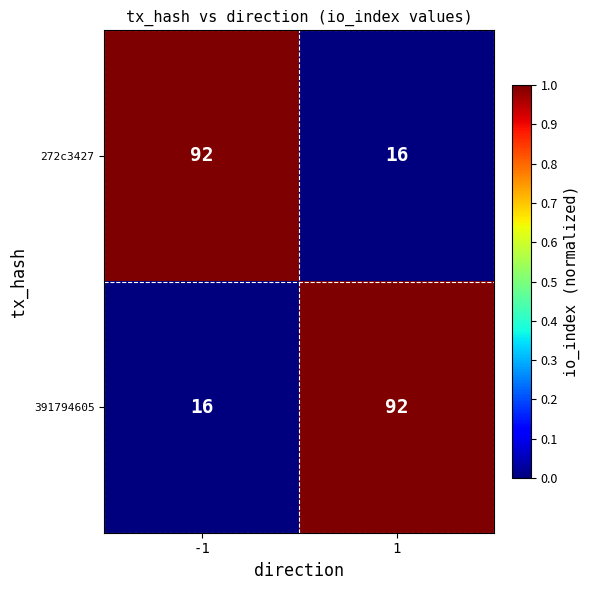

At -1, list the series in order from smallest to largest.

391794605, 272c3427